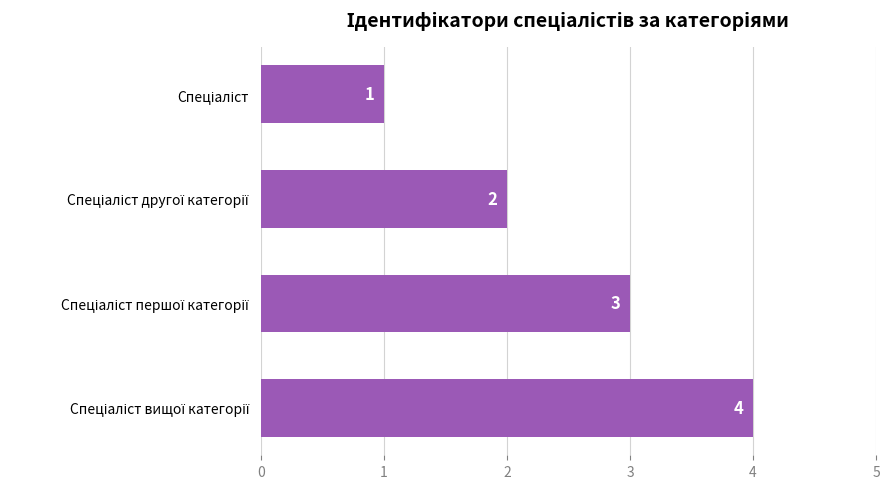

What is the minimum value shown in the chart?

1